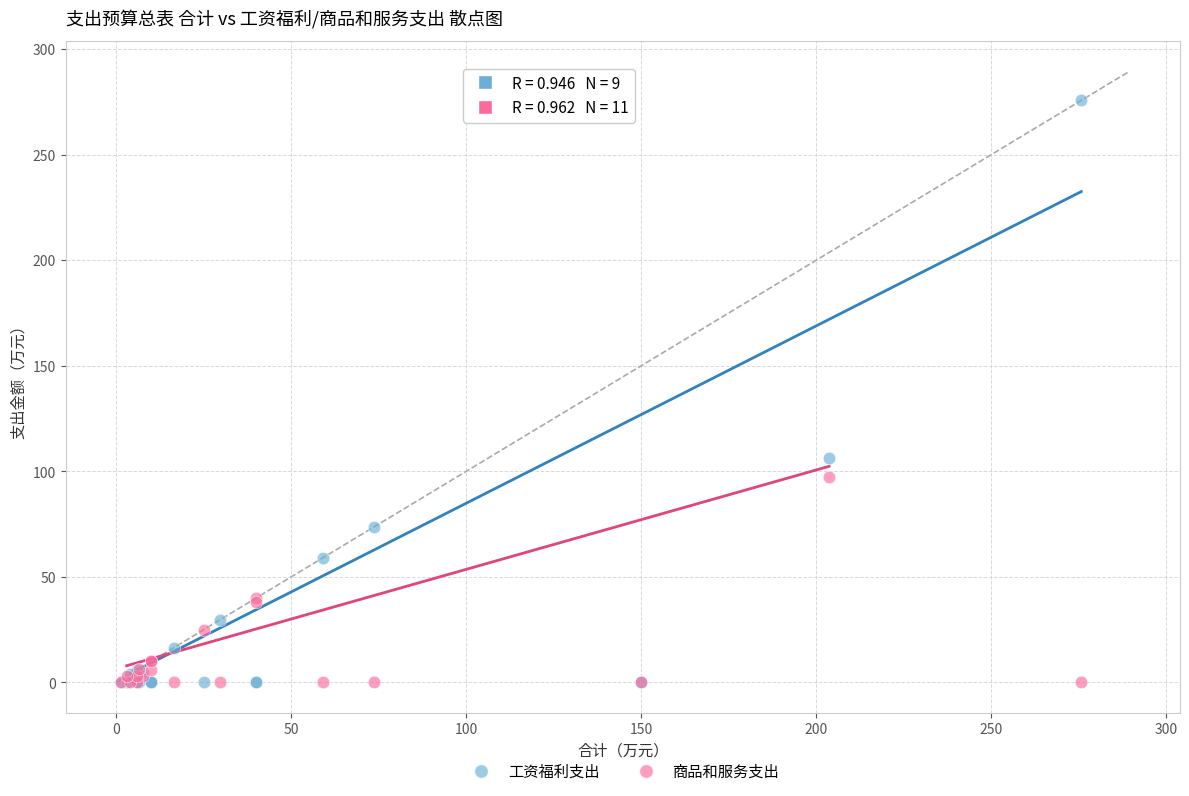

In the 工资福利支出 series, what Y value is closest to 137?

106.5